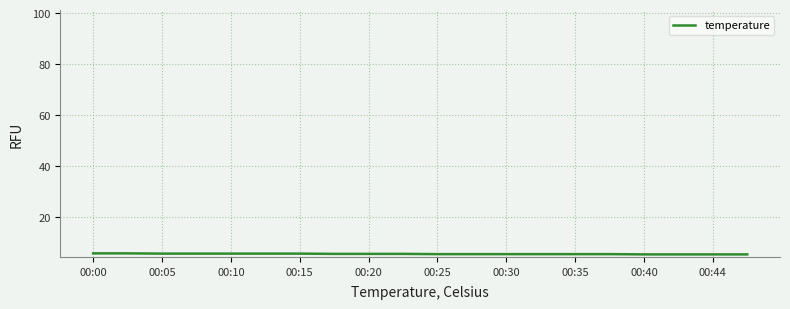

What is the smallest value displayed?

5.5